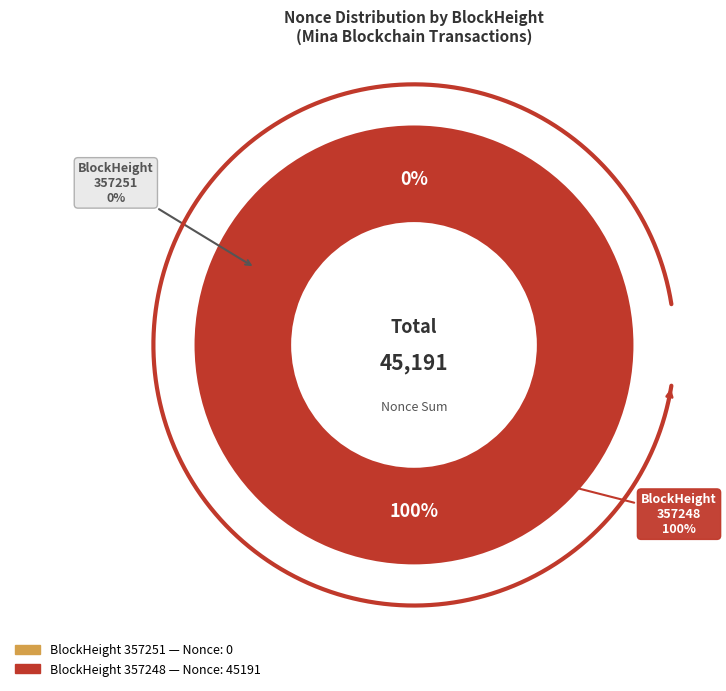

Which slice represents more than half of the pie?

357248